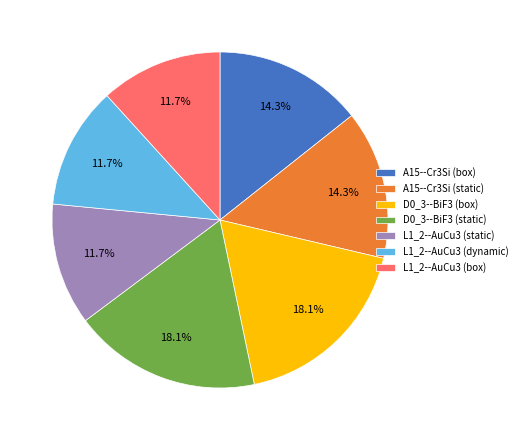

Does D0_3--BiF3 (box) account for over 50% of the chart?

No